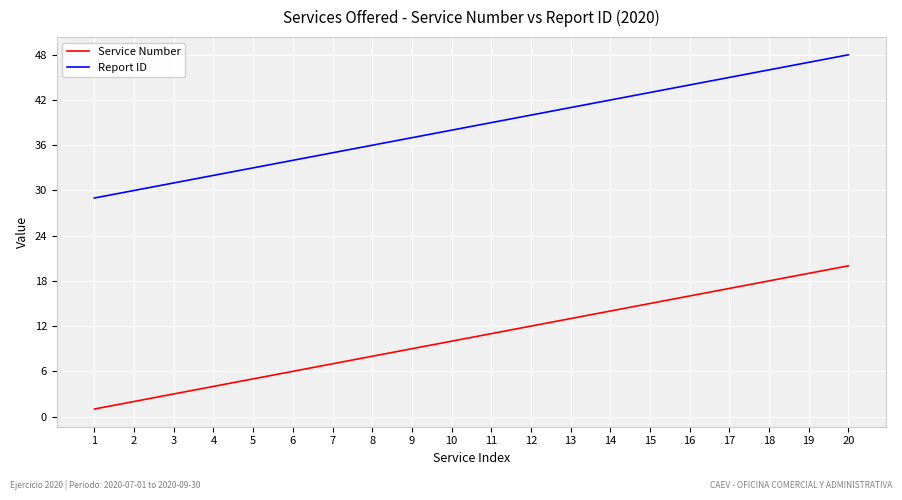

What is the difference between the maximum and minimum values in the Report ID series?

19